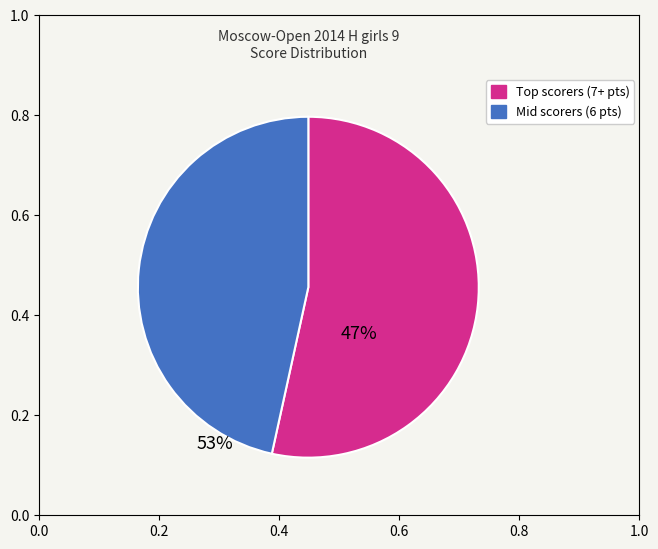

Is there any slice that represents more than half of the pie?

Yes